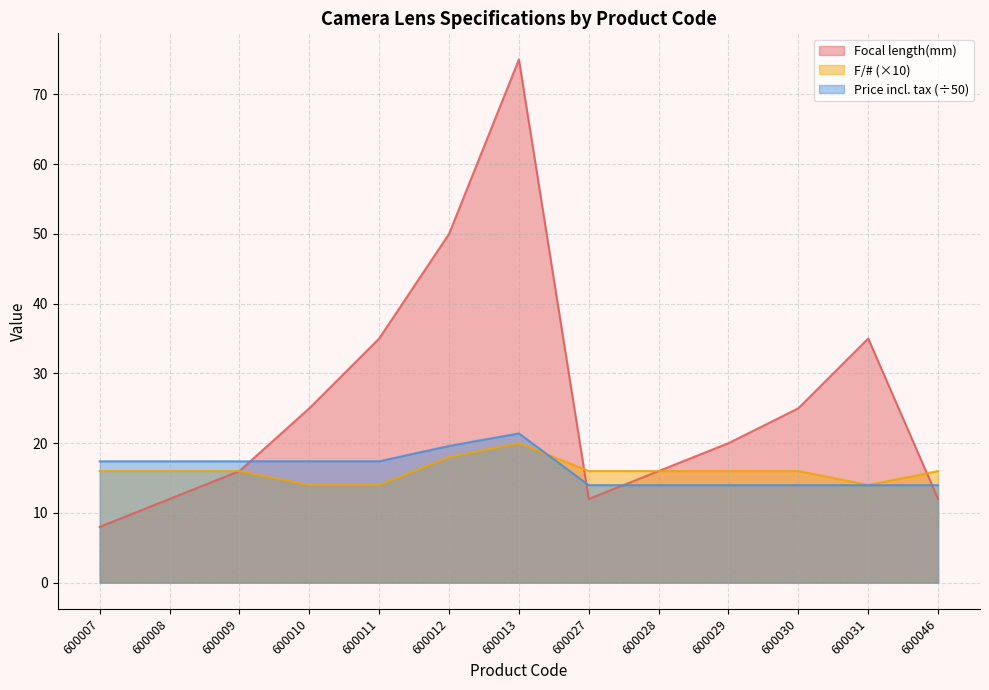

What is the sum of the F/# values at 600027 and 600012?

34.0